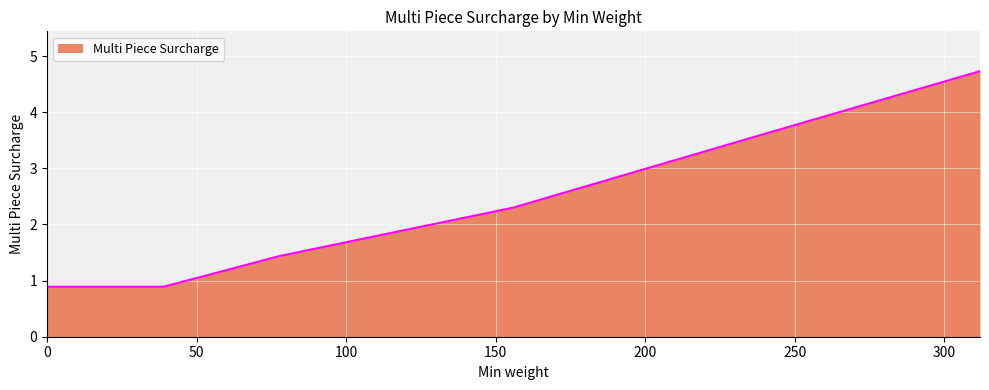

What is the greatest value displayed?

4.7